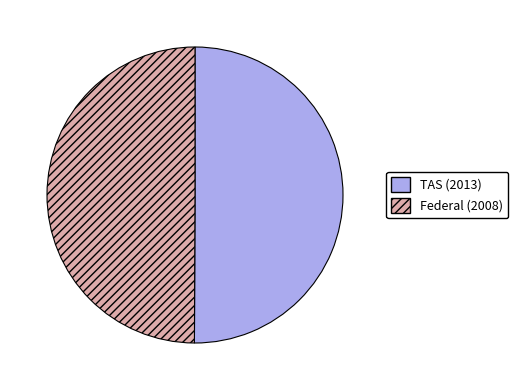

Is the sum of Federal (2008) and TAS (2013) greater than half?

Yes